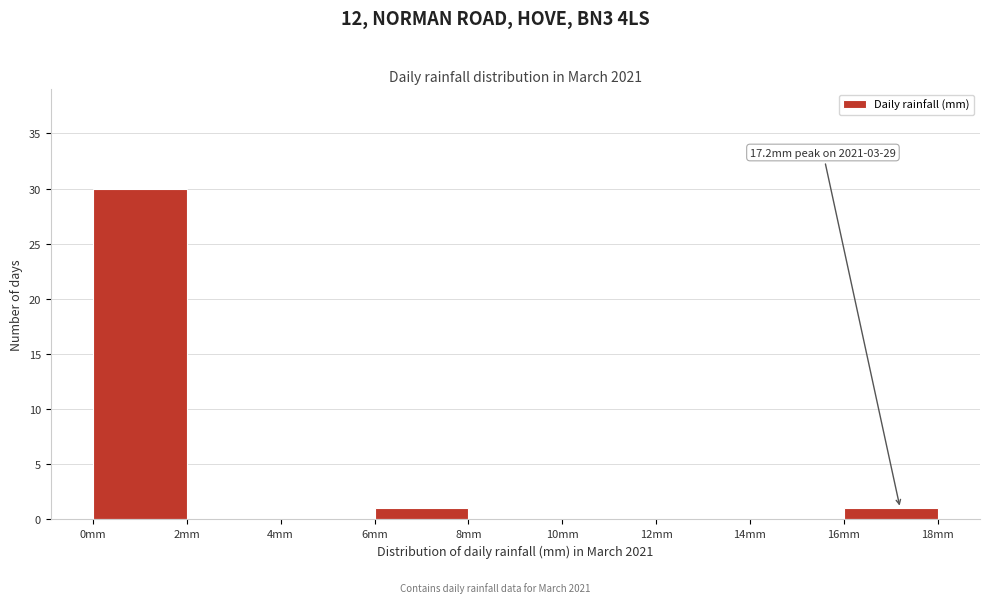

Which range on the x-axis has the tallest bar?

0 to 2